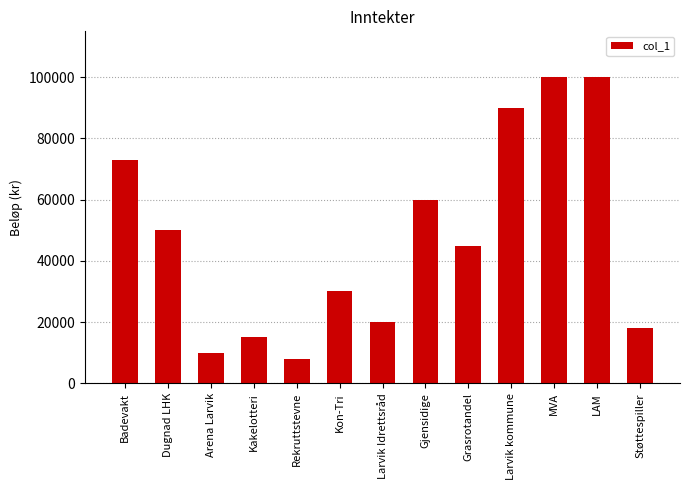

At which label is the value closest to 54000?

Dugnad LHK